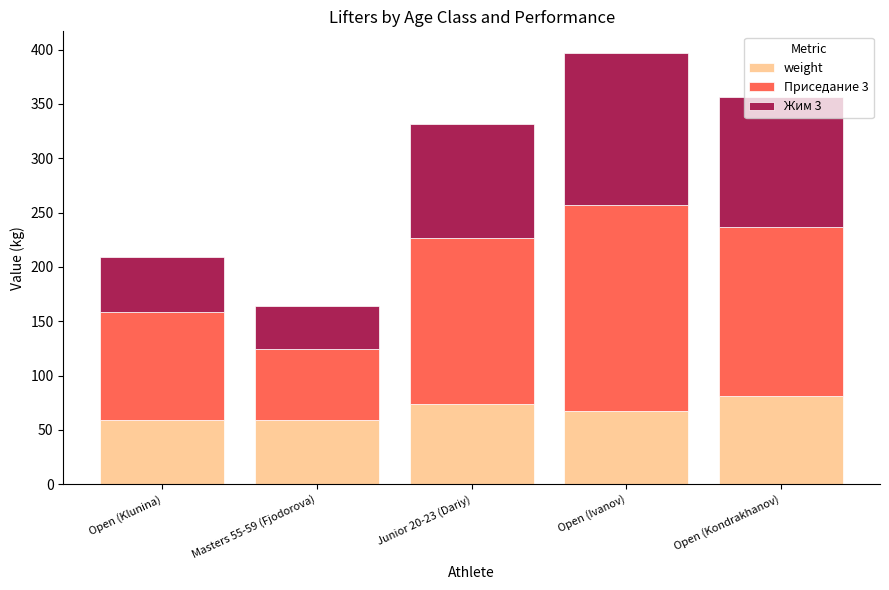

The value of weight at Masters 55-59 (Fjodorova) is 80.8. True or false?

False